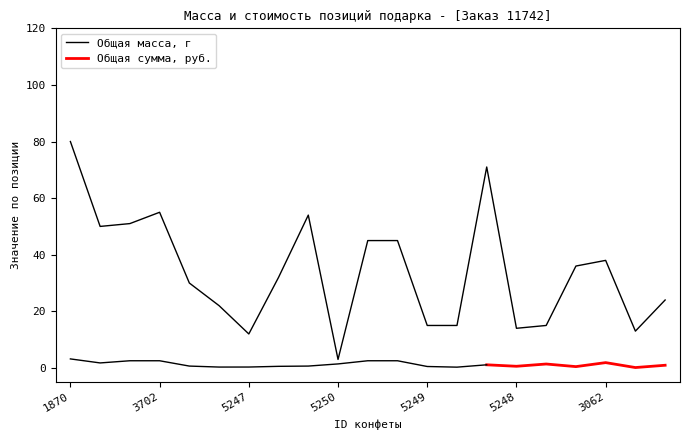

Approximately how many times larger is the value at 3113 compared to 4981?

1.4